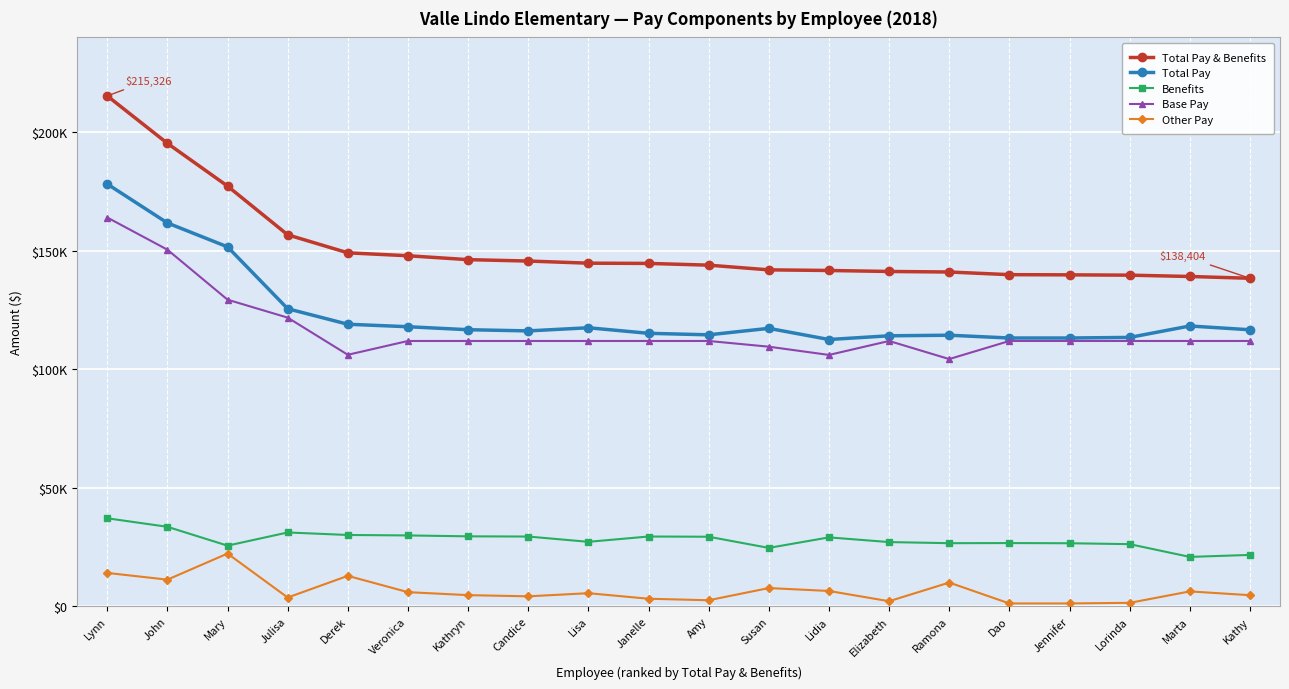

What are all the series names shown in the legend?

Total Pay & Benefits, Total Pay, Benefits, Base Pay, Other Pay